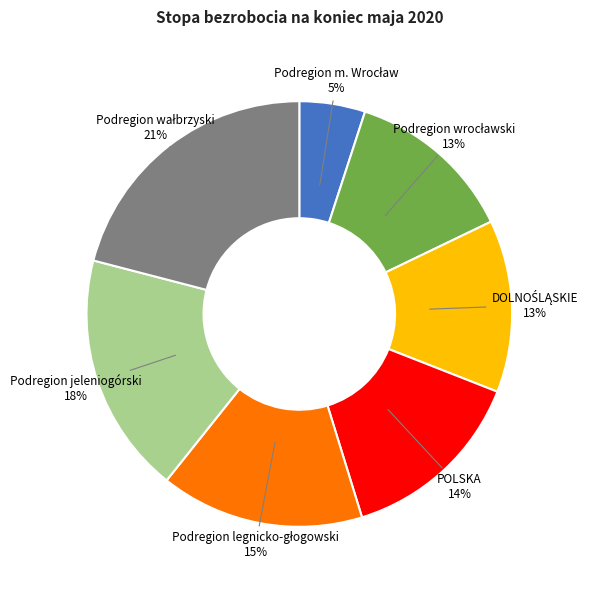

To the nearest percent, what is the average slice percentage?

14%